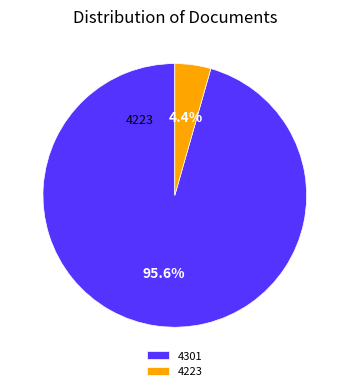

True or false: 4301 accounts for 96% of the total.

True